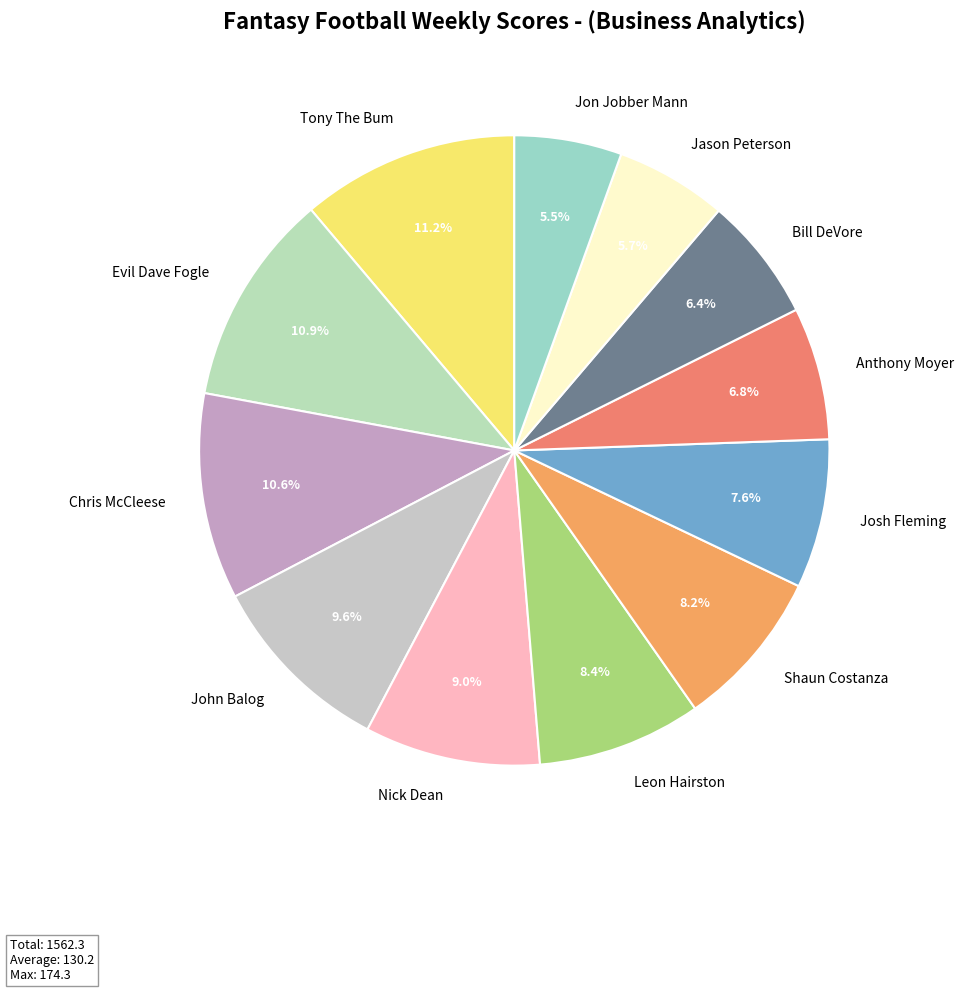

Does any single category account for the majority?

No